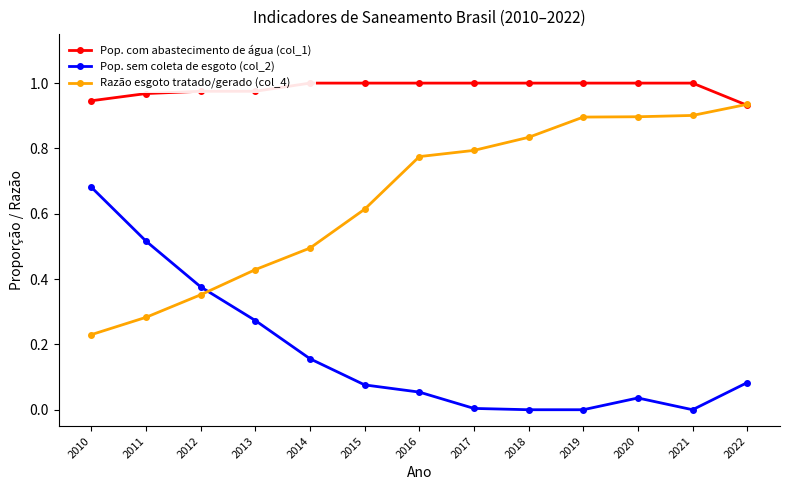

Which series has the widest spread of values?

Razão esgoto tratado/gerado (col_4)